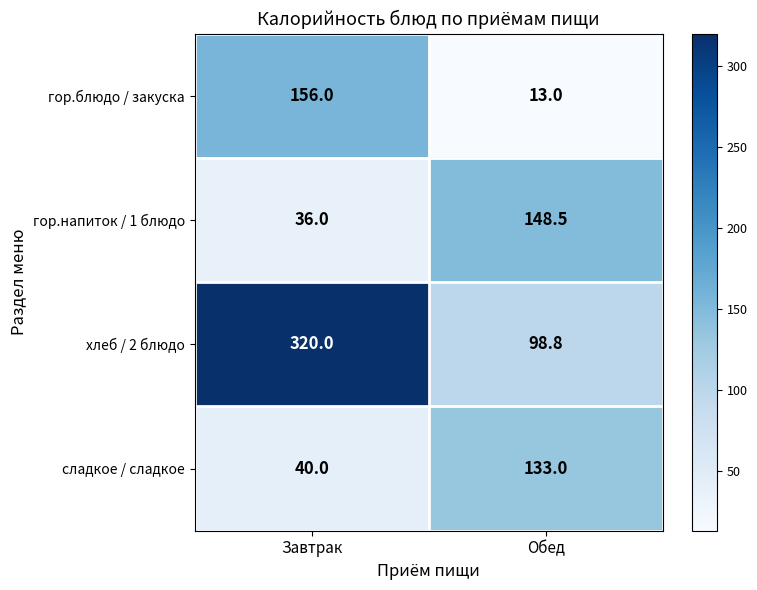

Which label corresponds to the largest value in the chart?

Завтрак